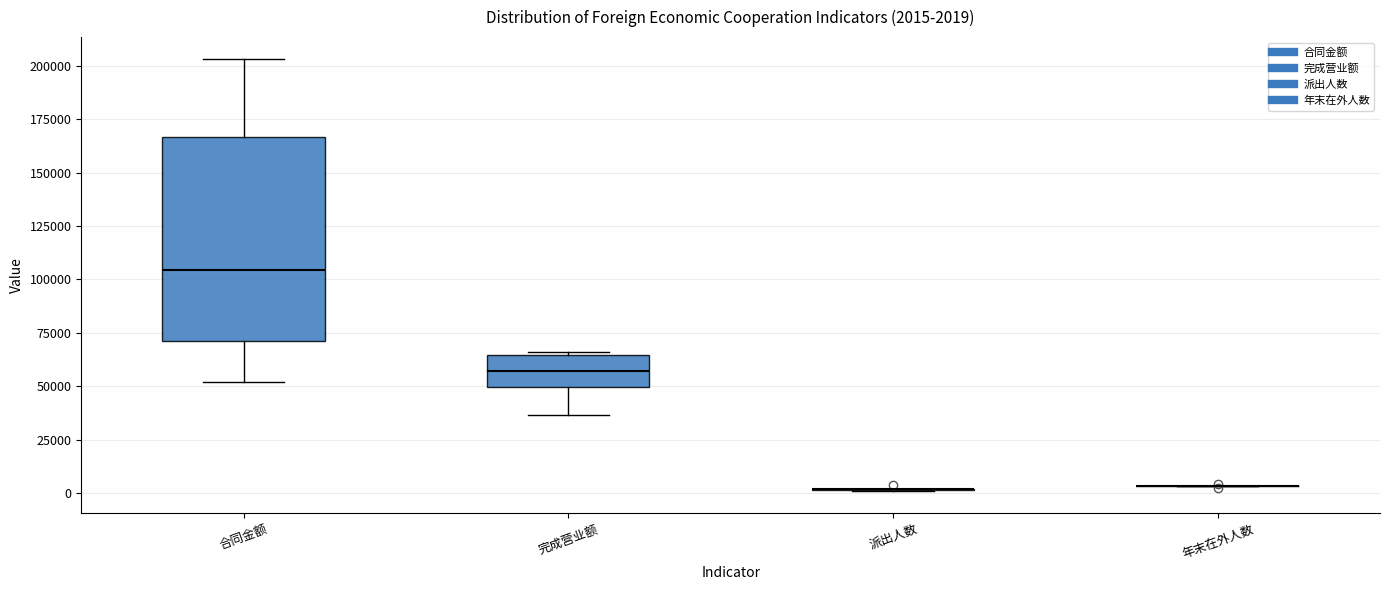

Which box is the tallest, from its lower edge to its upper edge?

合同金额